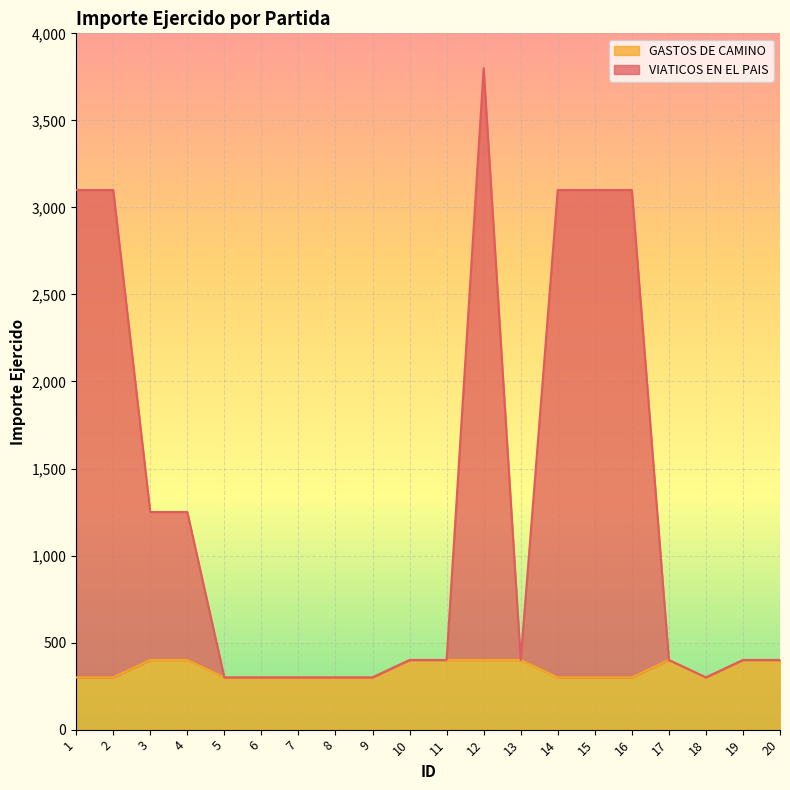

What is the minimum value shown in the chart?

300